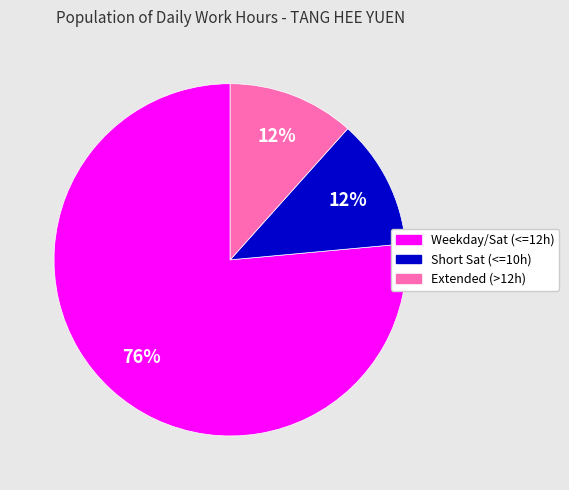

To the nearest percent, what is the average slice percentage?

33%